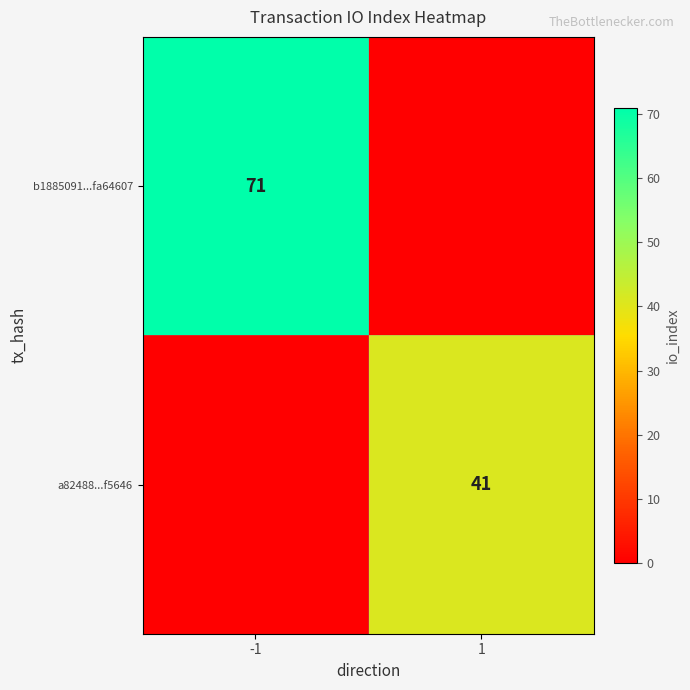

The a82488...f5646 series shows 41 at 1. True or false?

True